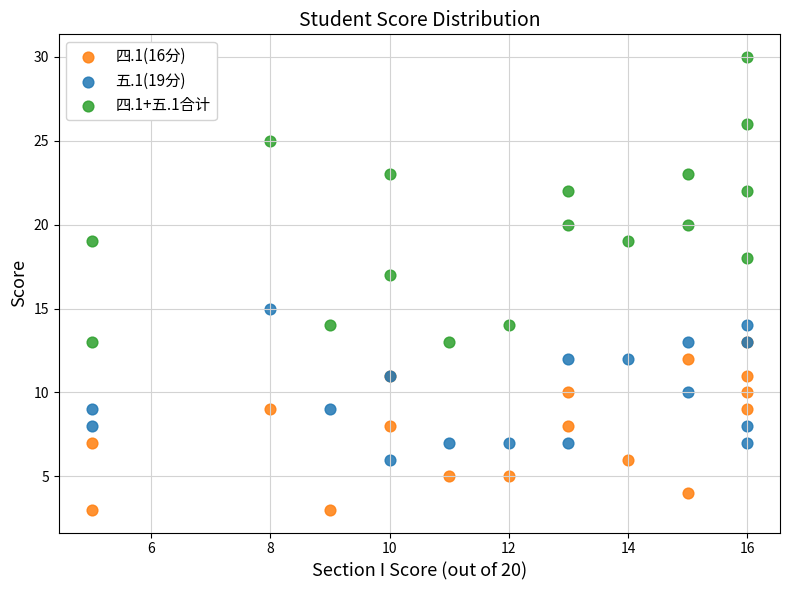

Which series reaches the maximum Y coordinate?

四.1+五.1合计